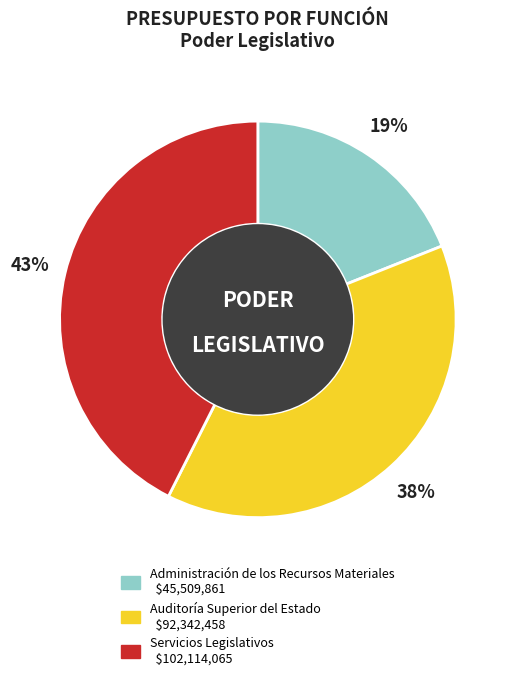

Which category has the smallest portion of the pie?

Administración de los Recursos Materiales